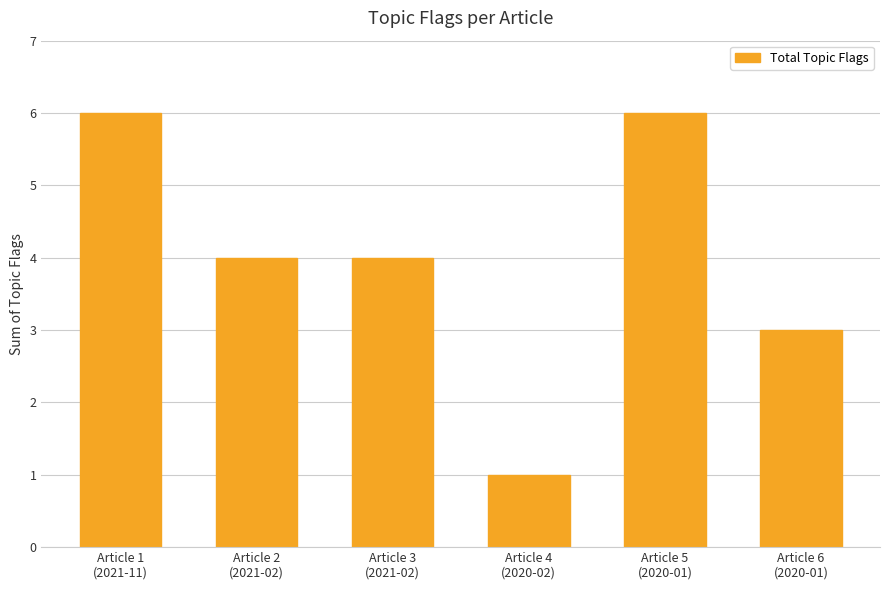

What is the average value?

4